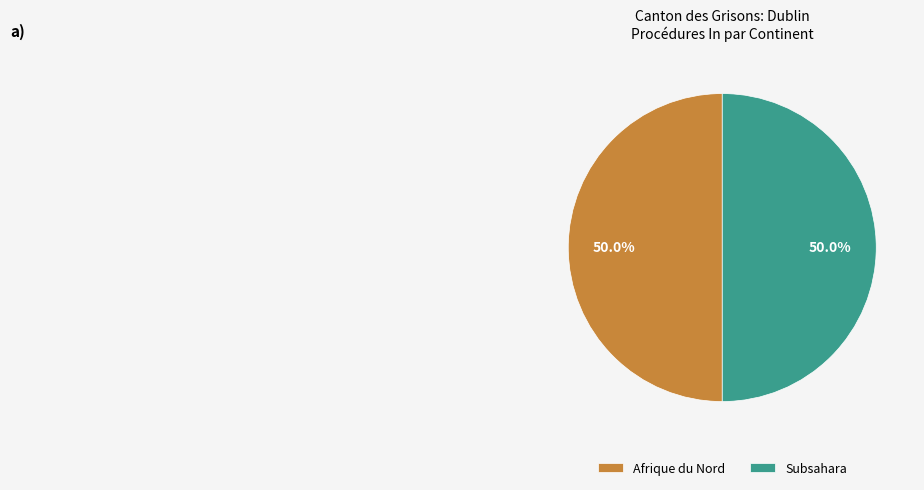

Approximately how many times larger is the value at Afrique du Nord compared to Subsahara?

1.0